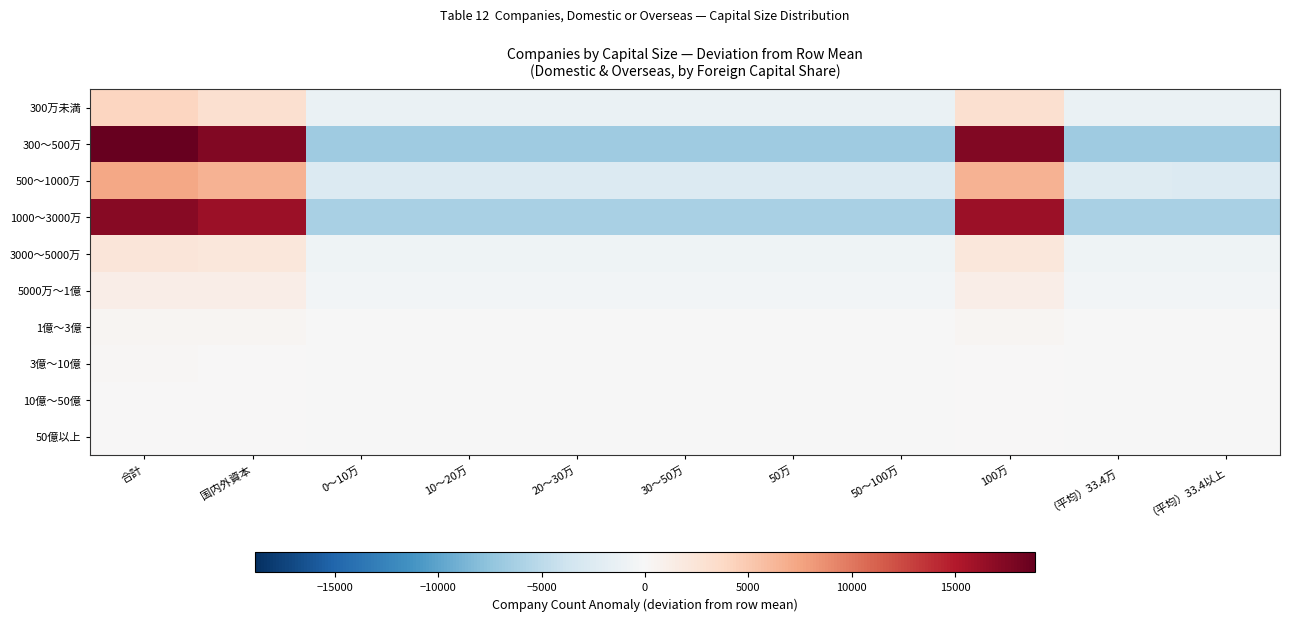

What is the spread (max minus min) of values at （平均）33.4以上?

6728.9